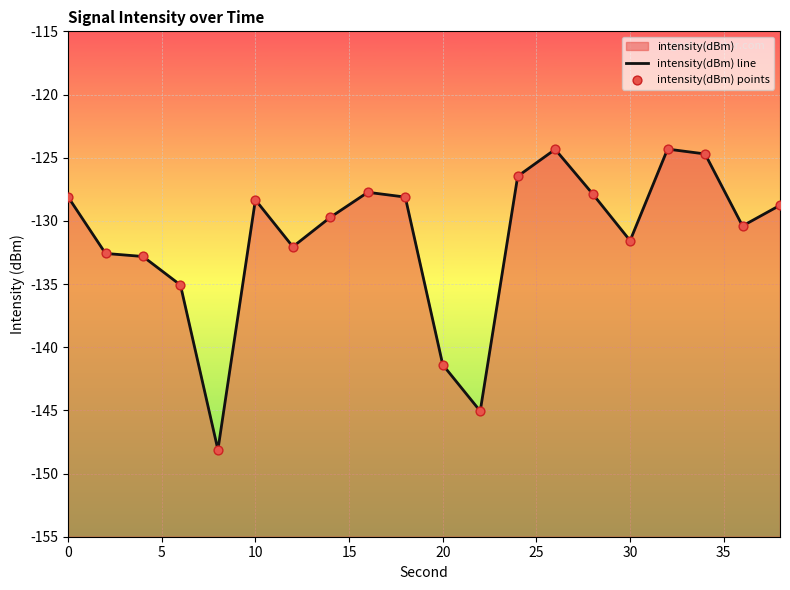

At how many categories does at least one series exceed -145?

18